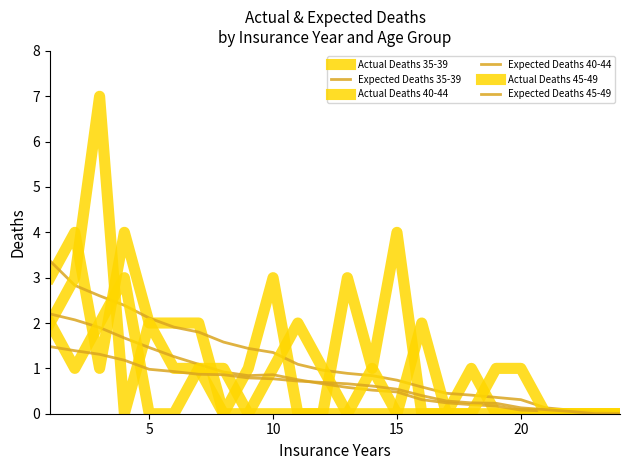

At which category does Expected Deaths 40-44 reach its first local peak?

10